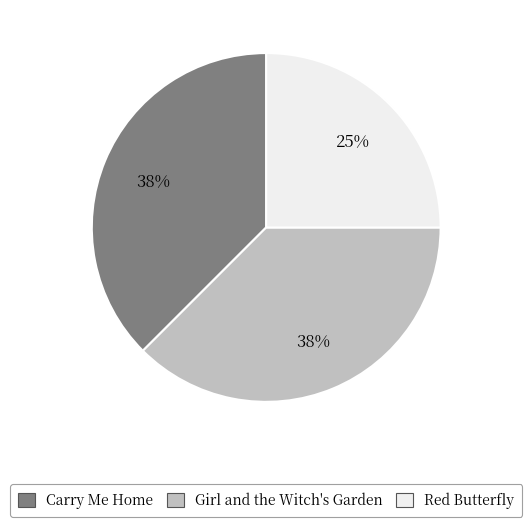

What is the ratio of the value at Red Butterfly to the value at Carry Me Home?

0.7